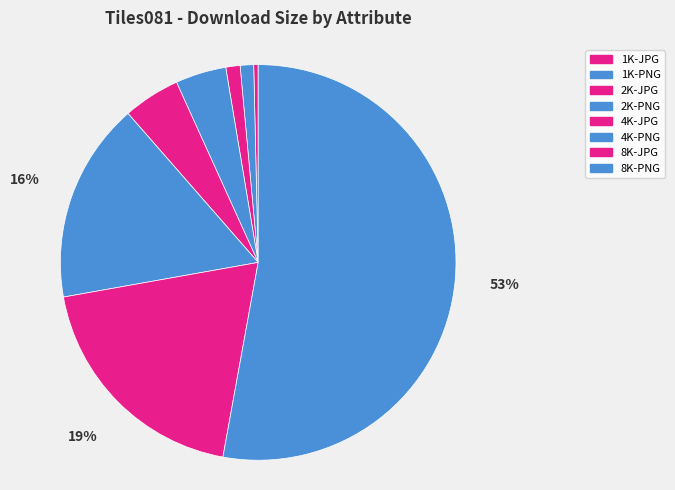

True or false: 4K-JPG accounts for 13% of the total.

False